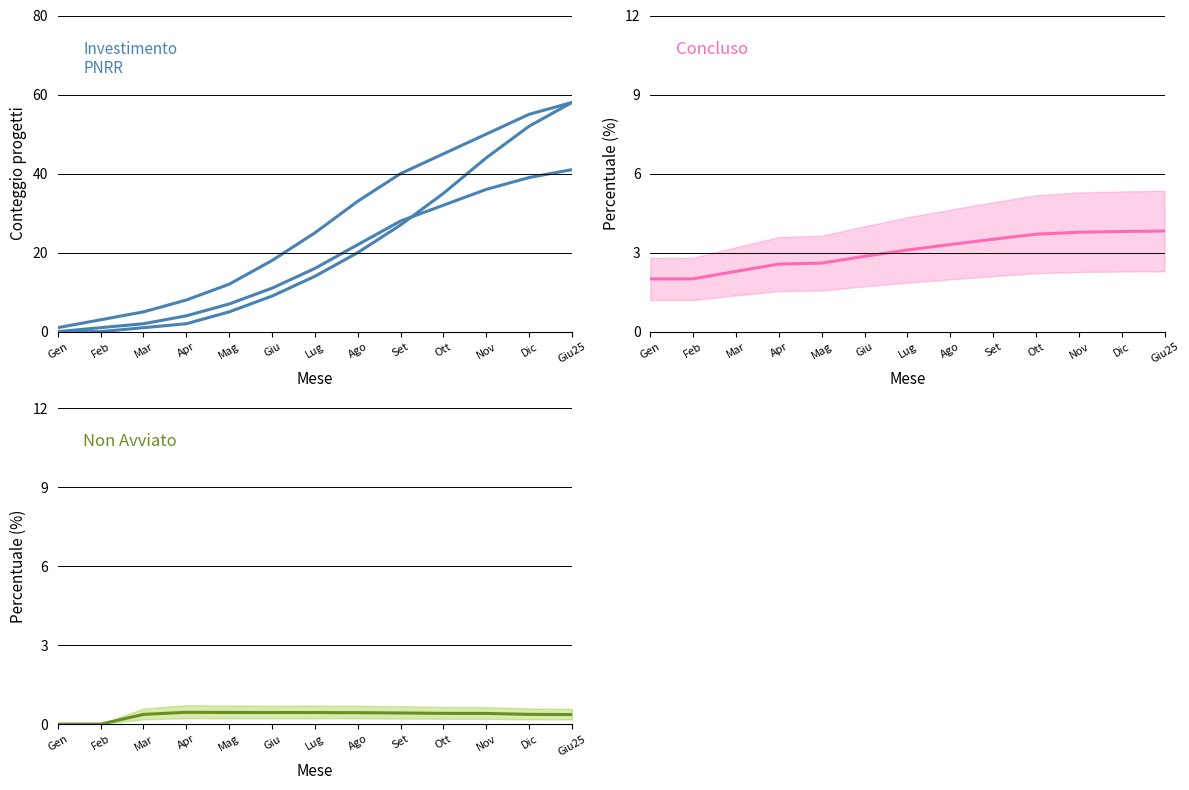

Is it true that Non Avviato equals 0.1 at Set?

False